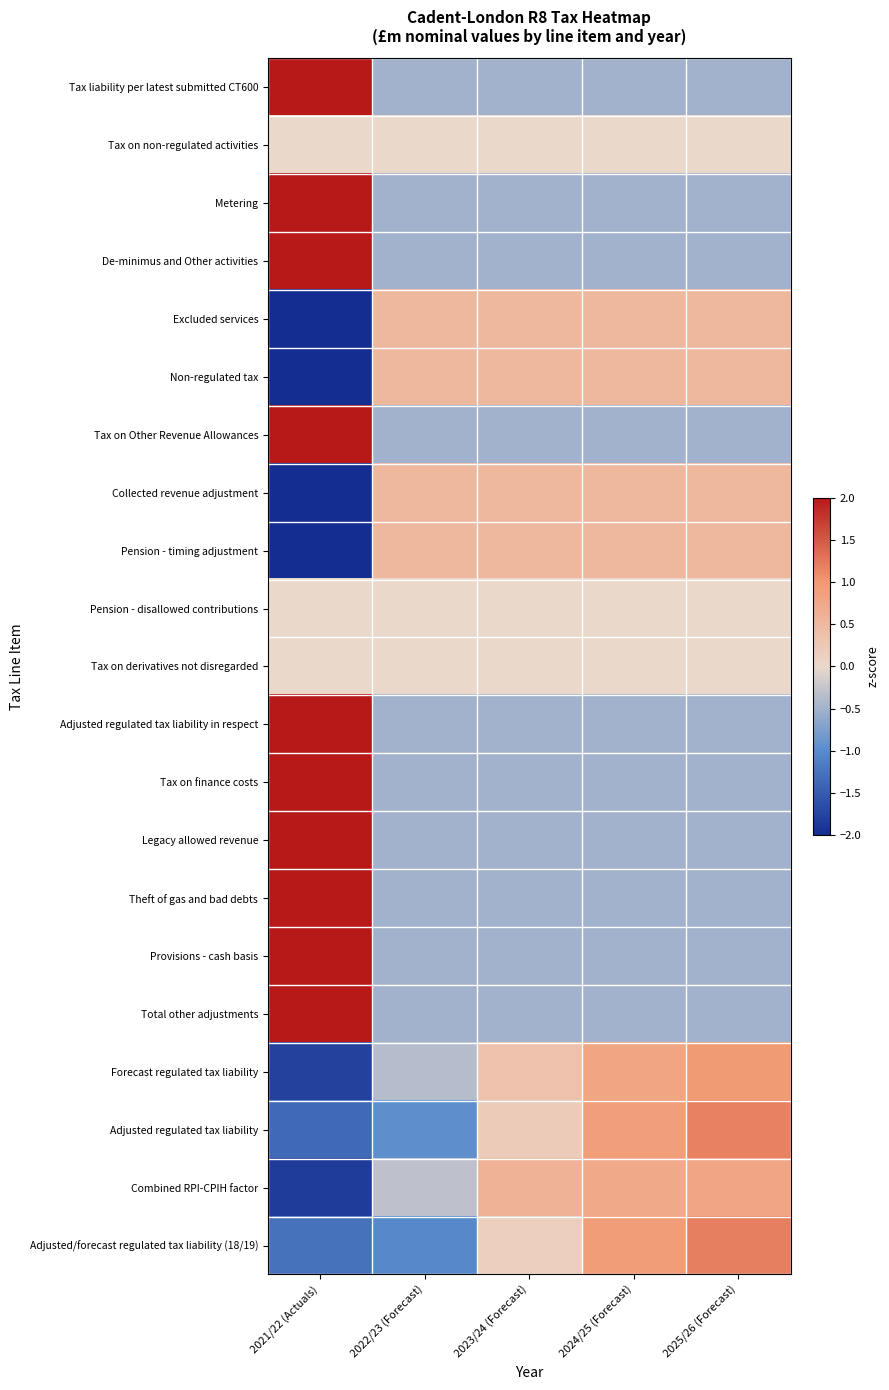

Between 2025/26 (Forecast) and 2022/23 (Forecast), which is larger?

2025/26 (Forecast)